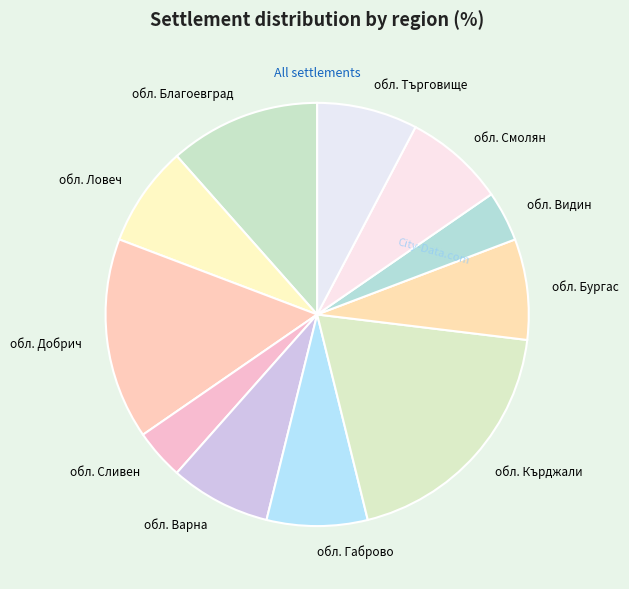

Which has a higher value, обл. Смолян or обл. Видин?

обл. Смолян